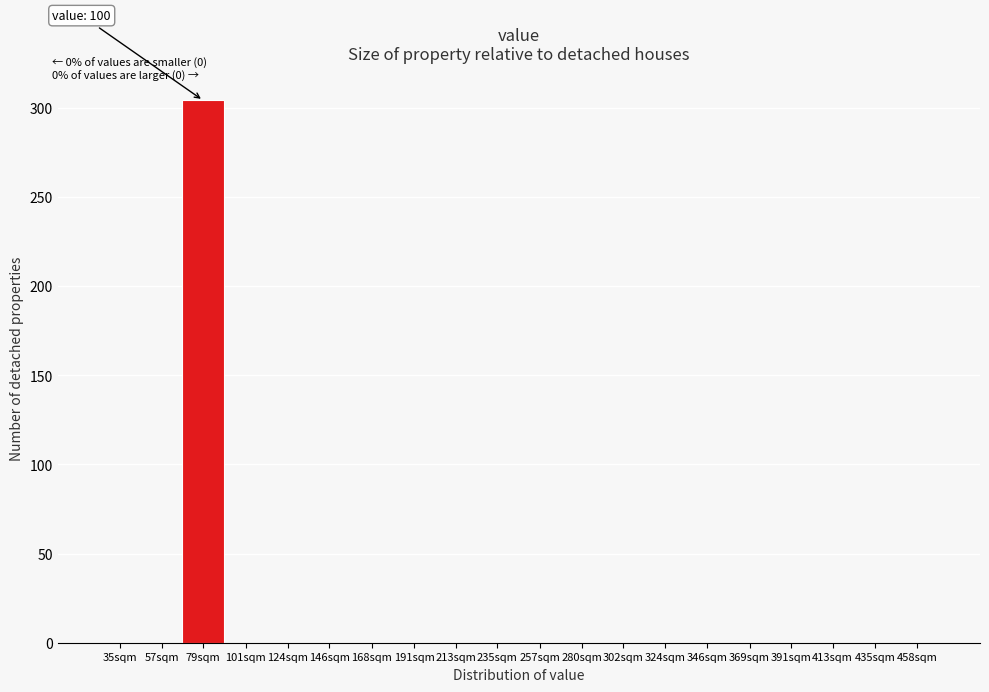

Reading right to left, what are all the values shown in this chart?

458sqm=0	435sqm=0	413sqm=0	391sqm=0	369sqm=0	346sqm=0	324sqm=0	302sqm=0	280sqm=0	257sqm=0	235sqm=0	213sqm=0	191sqm=0	168sqm=0	146sqm=0	124sqm=0	101sqm=0	79sqm=304	57sqm=0	35sqm=0